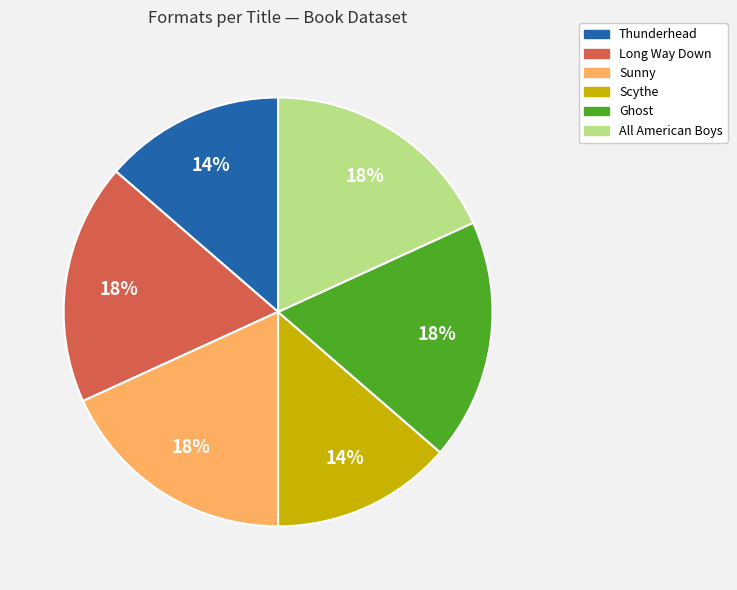

The All American Boys slice represents 18% of the pie. True or false?

True